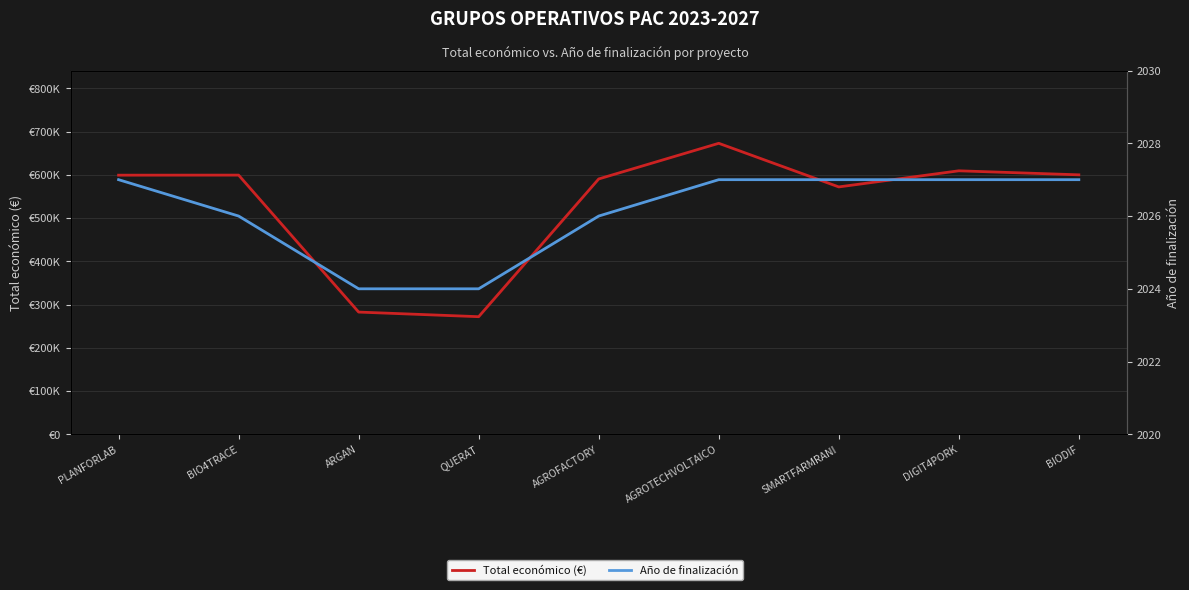

Is it true that Total económico (€) equals 571965 at SMARTFARMRANI?

True